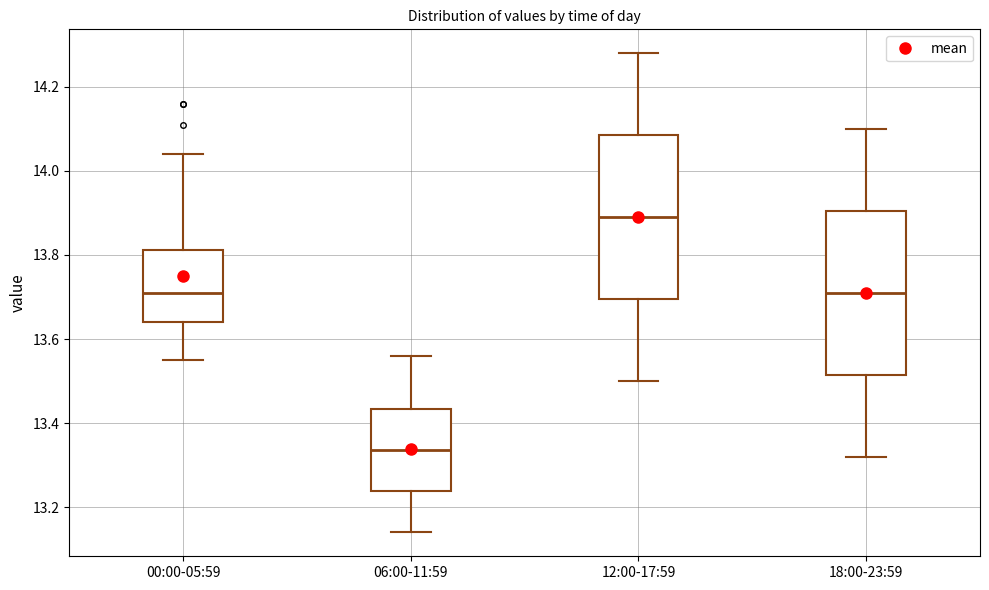

Which box has the highest median line?

12:00-17:59